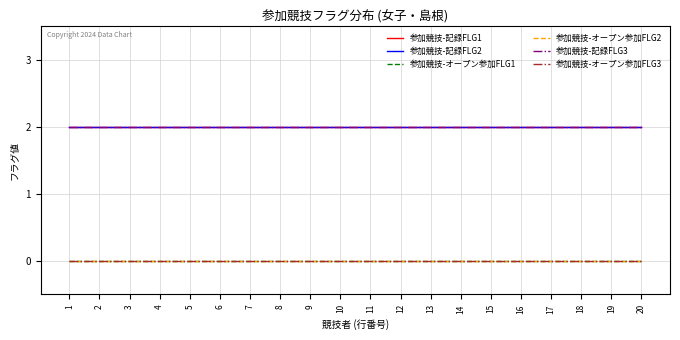

Which has a higher value, 6 or 11?

6